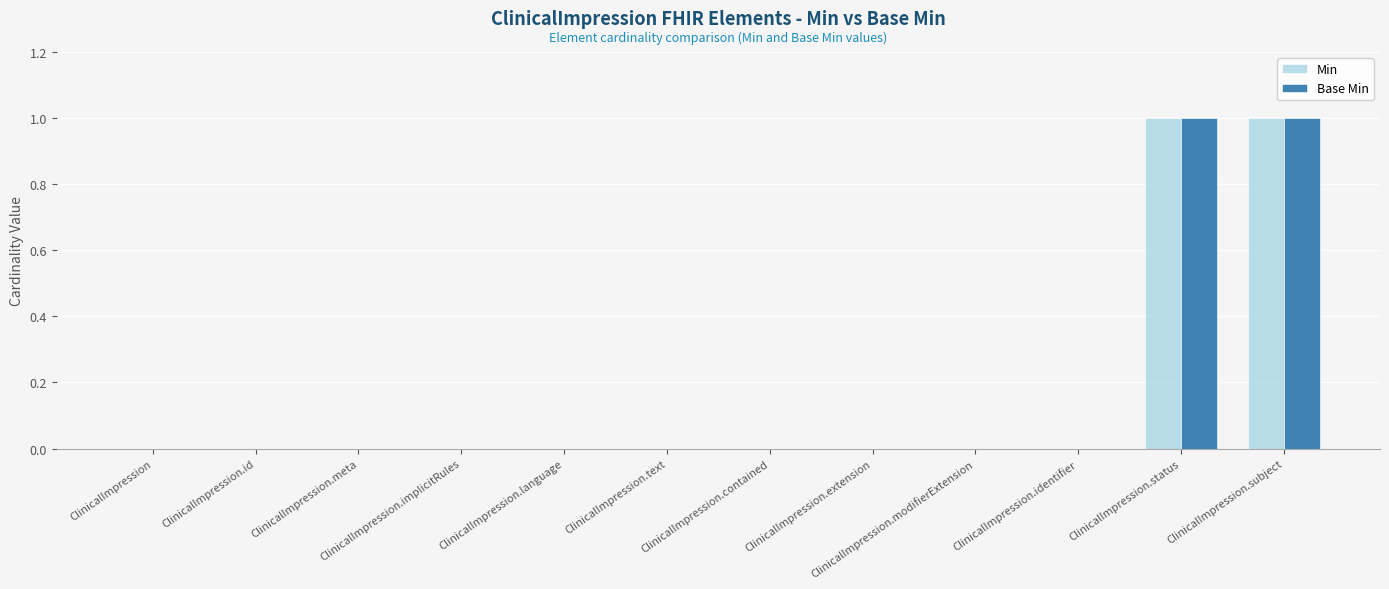

What is the maximum value shown in the chart?

1